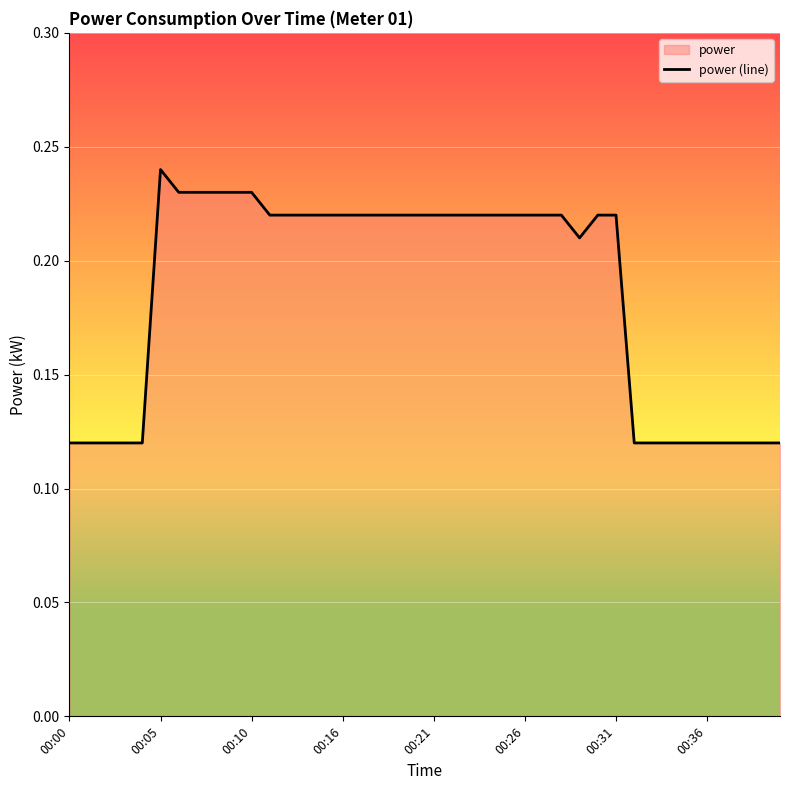

What is the difference between the maximum and minimum values?

0.1